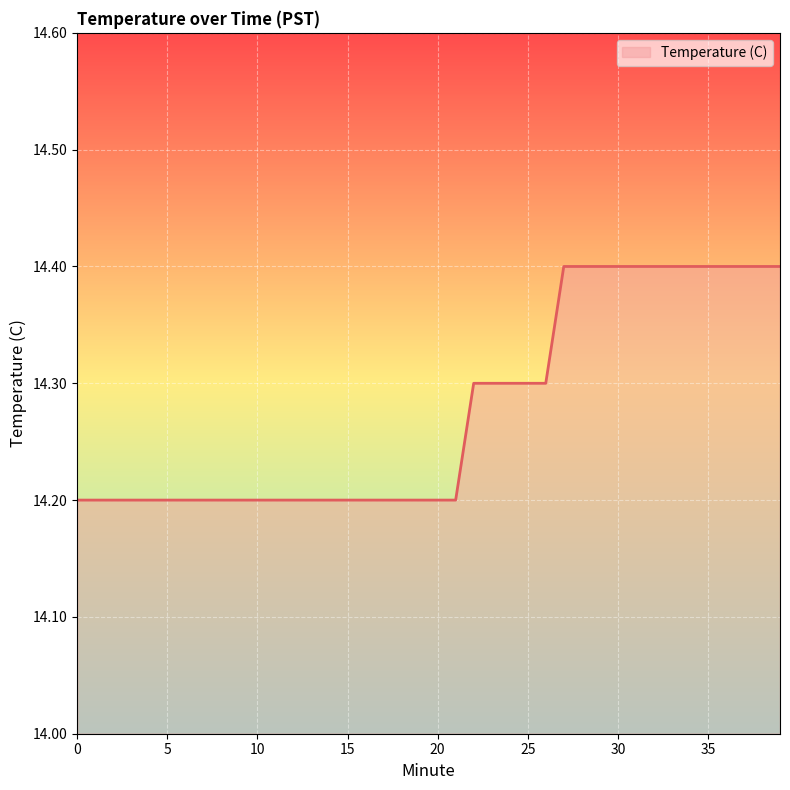

What is the smallest value displayed?

14.2